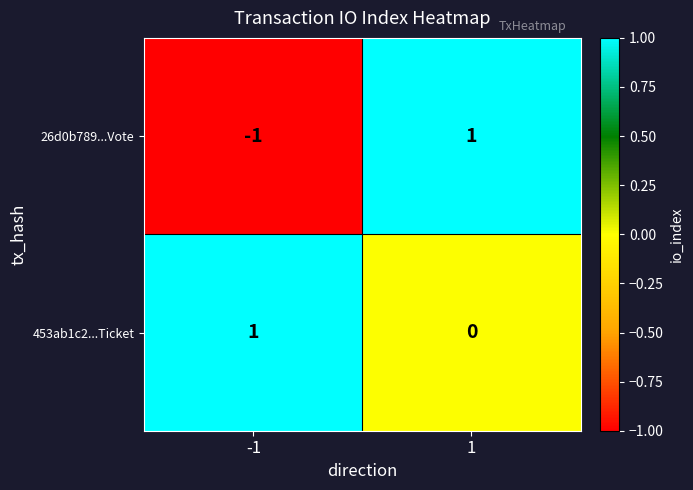

Which series changed the most between -1 and 1?

26d0b789...Vote